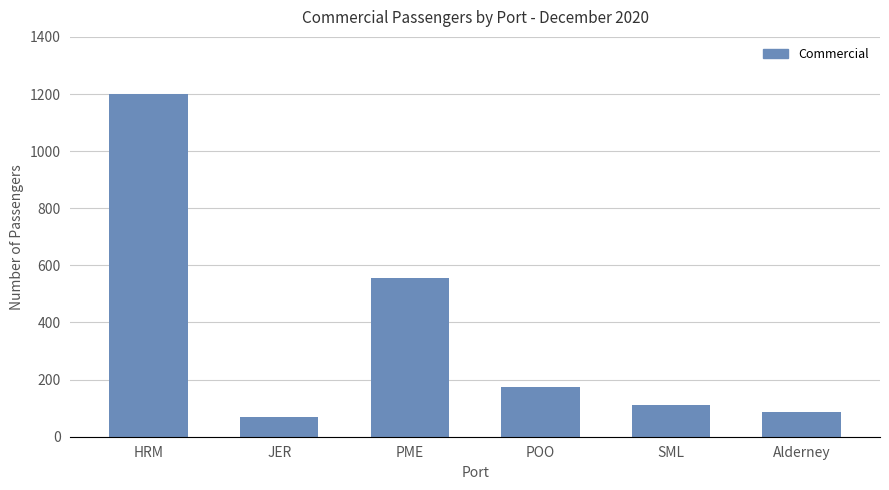

What is the difference between the values at JER and SML?

44